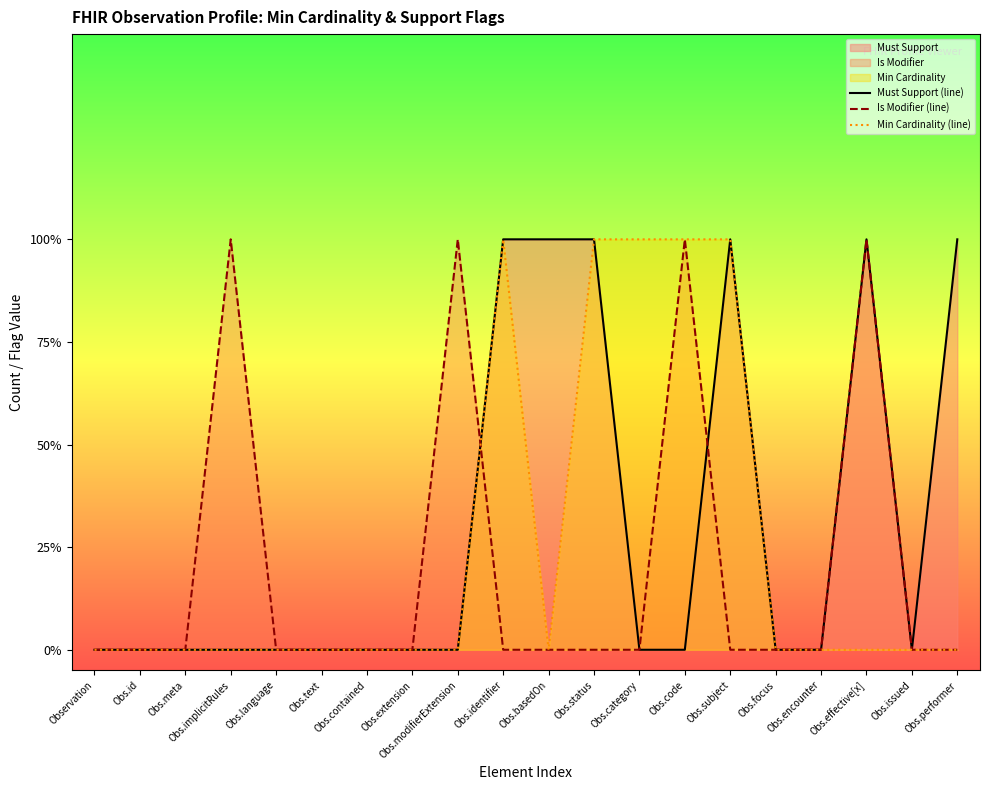

Between Obs.basedOn and Obs.focus, which series saw the biggest shift?

Must Support (line)